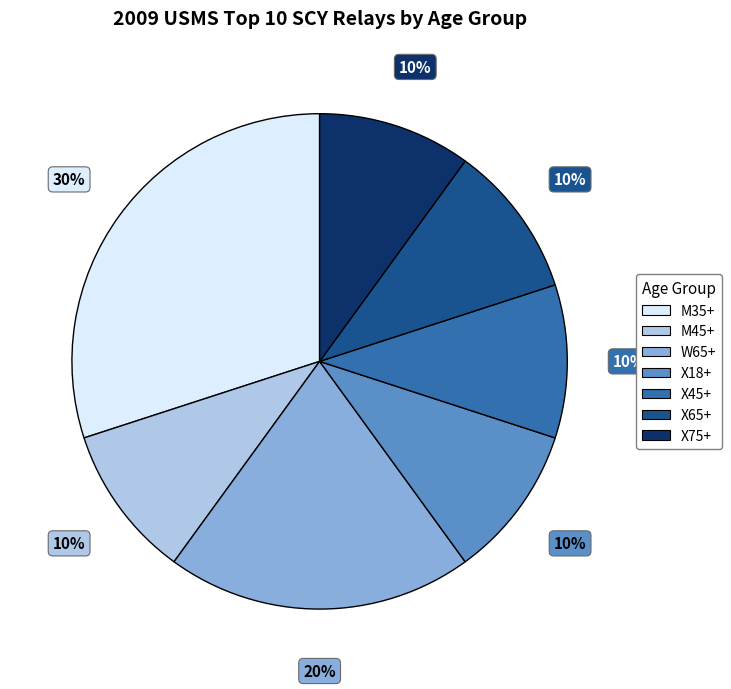

To the nearest percent, what is the average slice percentage?

14%